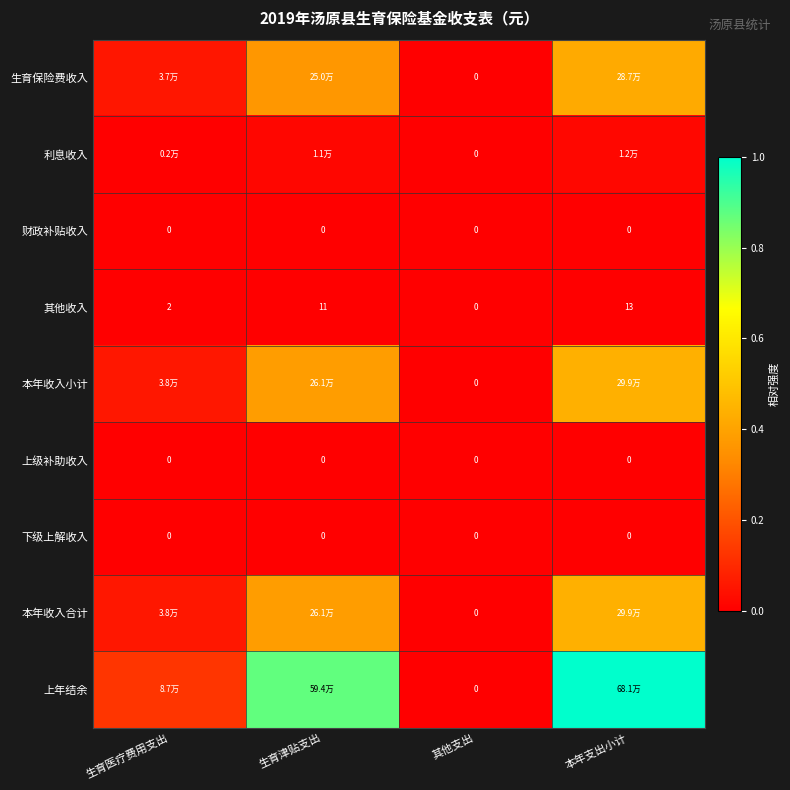

What is the difference between the maximum and minimum values in the 生育保险费收入 series?

0.4